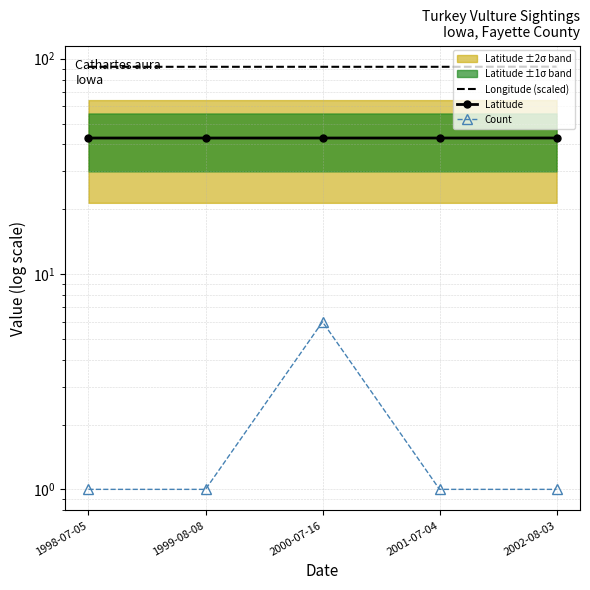

What is the average value of the Count series?

2.0